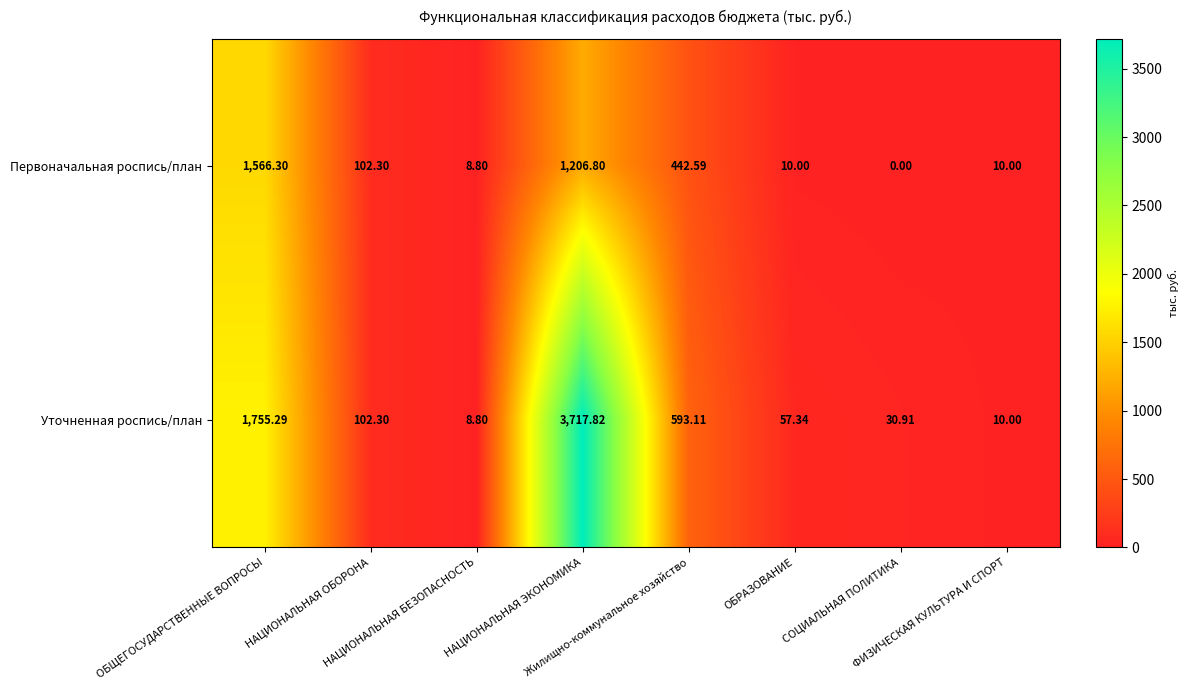

How many distinct data groups are displayed?

2